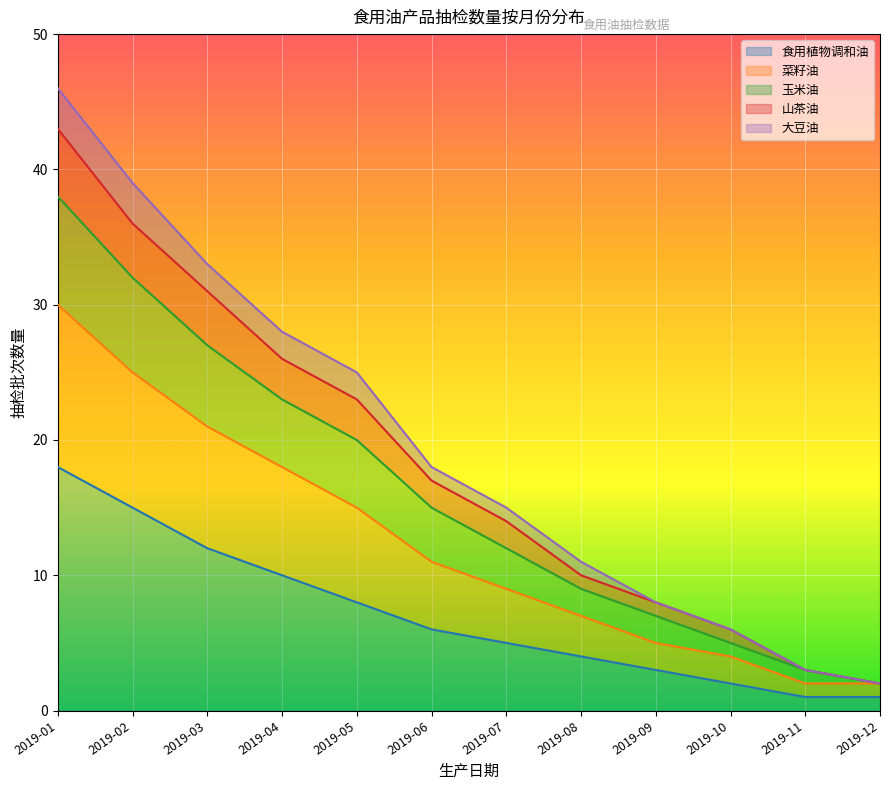

True or false: 山茶油 and 食用植物调和油 cross at least once.

False